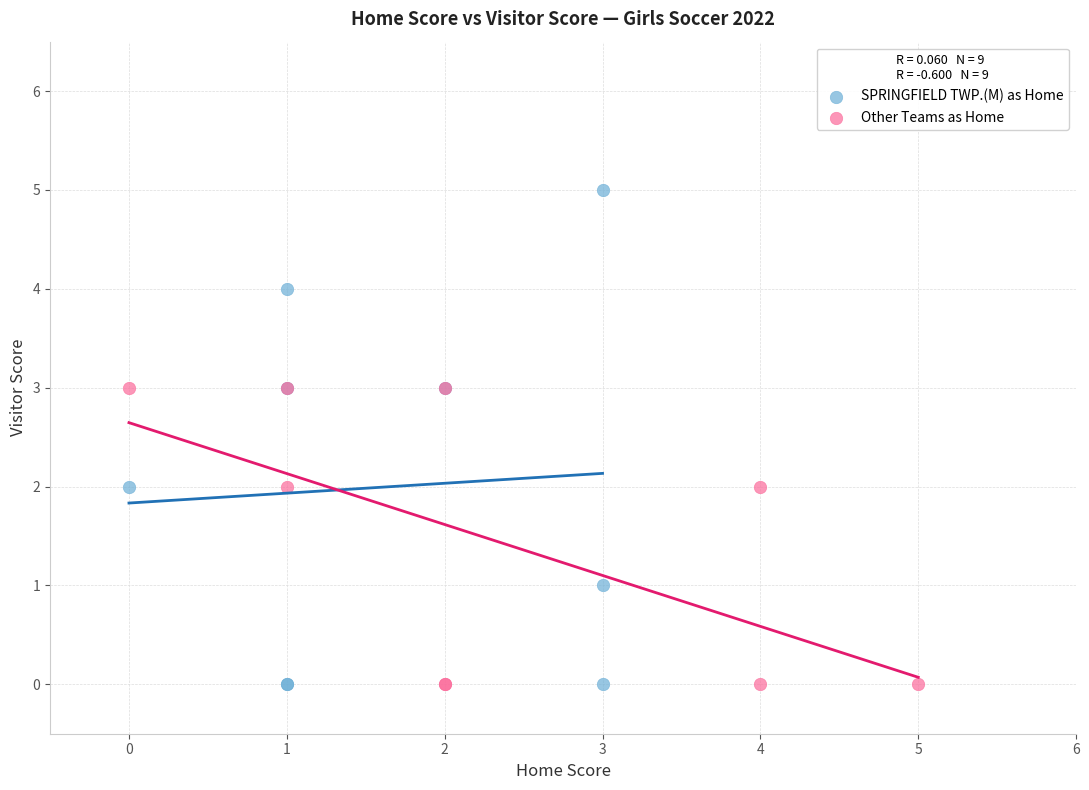

Which series has the largest Y range (max minus min)?

SPRINGFIELD TWP.(M) as Home